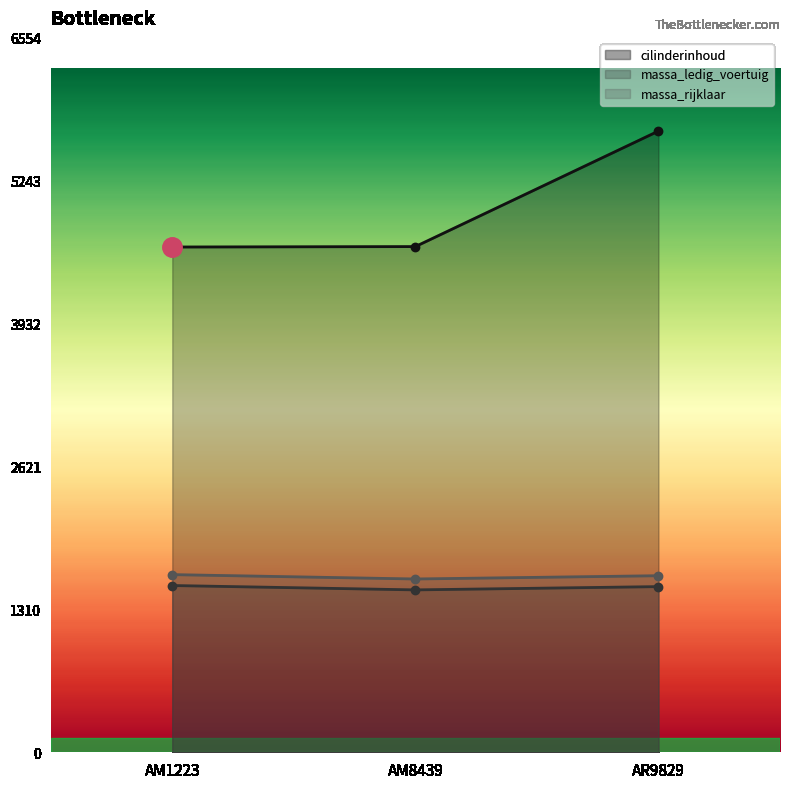

What is the total value across all series at AR9829?

8840